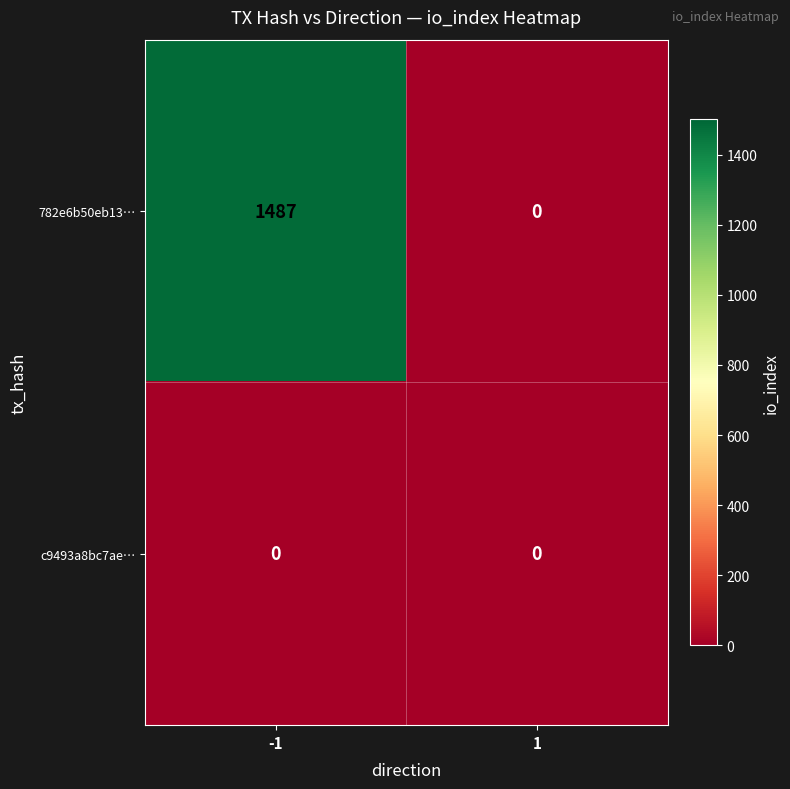

At how many categories does at least one series exceed 275?

1